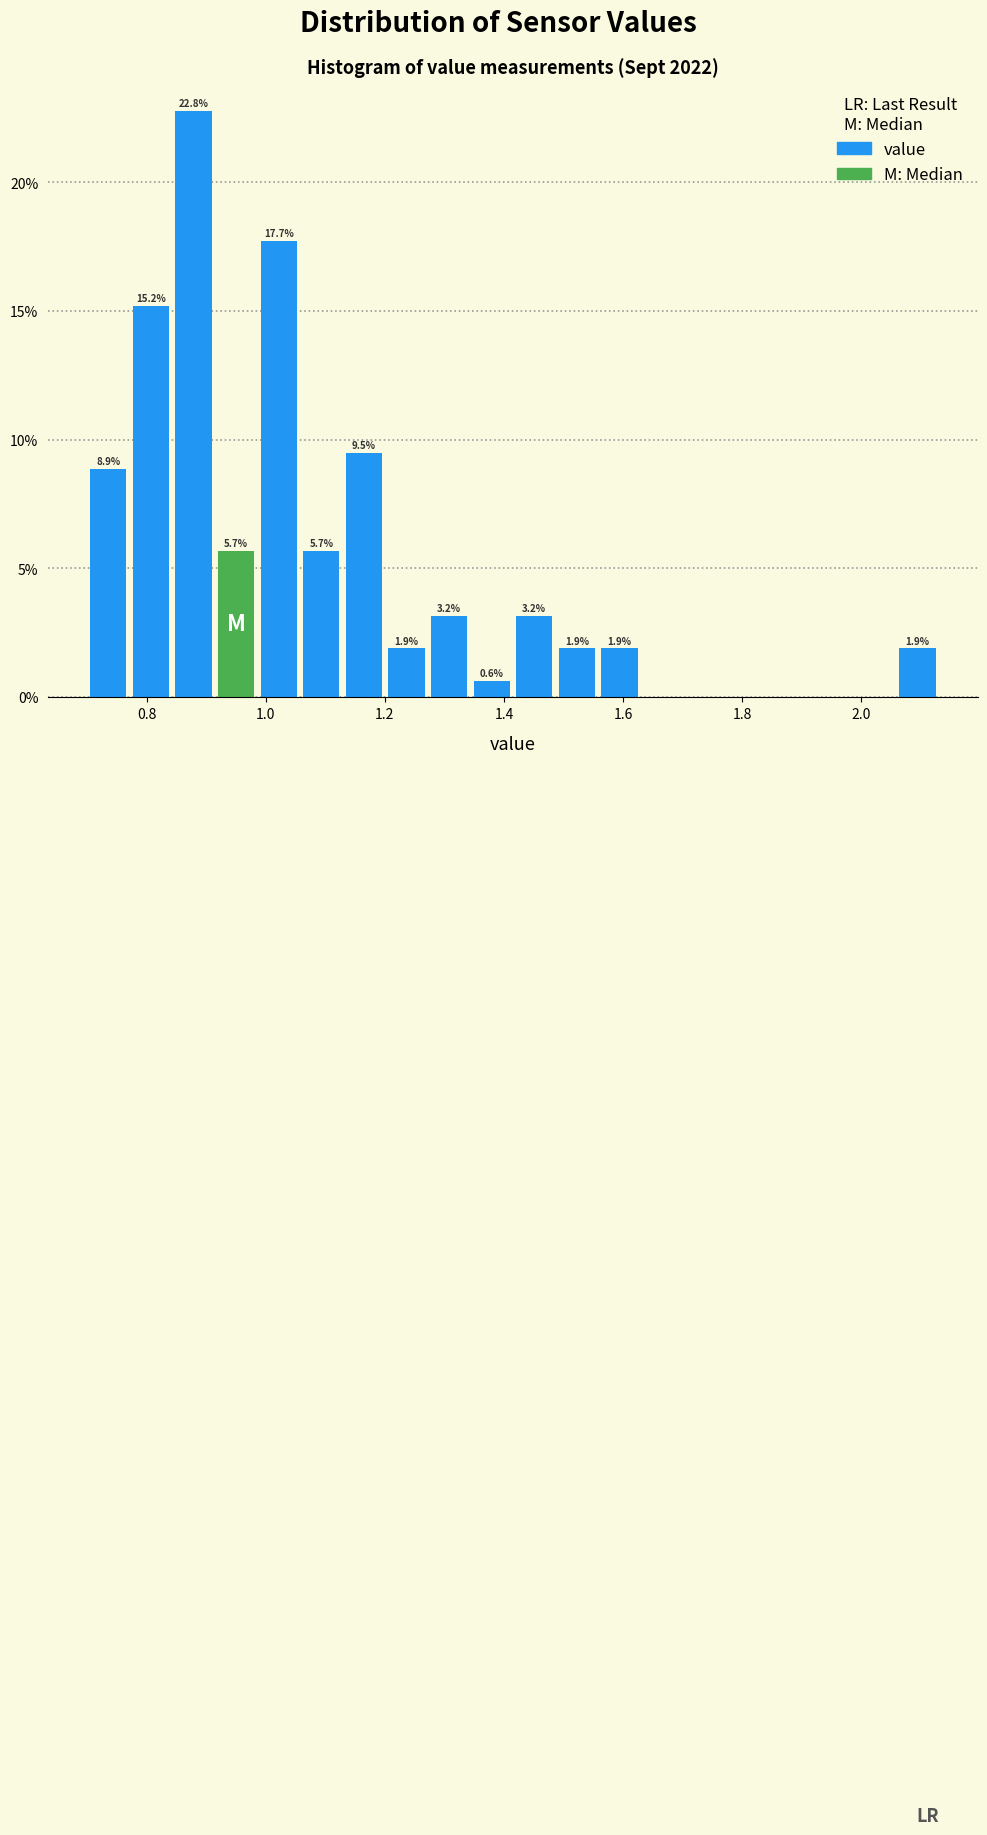

Around what value on the x-axis is the tallest bar? Give the approximate position of its centre, as read against the axis.

0.88